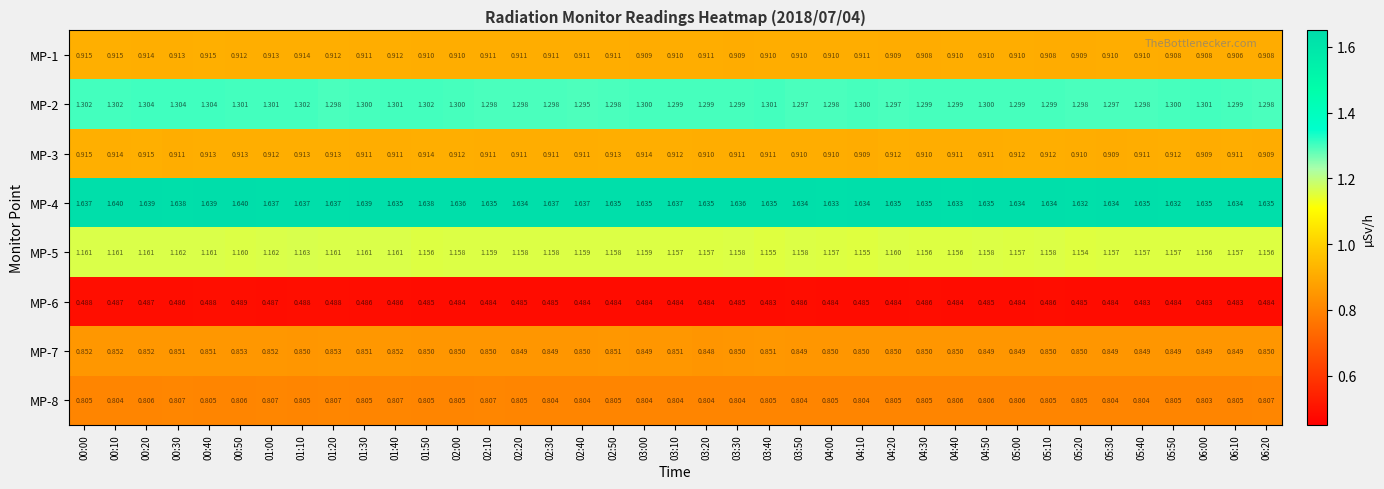

Is the value of MP-1 at 00:50 greater than the value of MP-7 at 06:00?

Yes